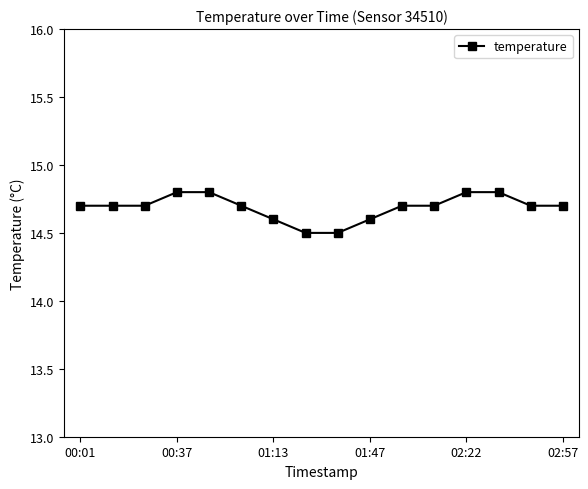

What is the sum of all values?

235.0